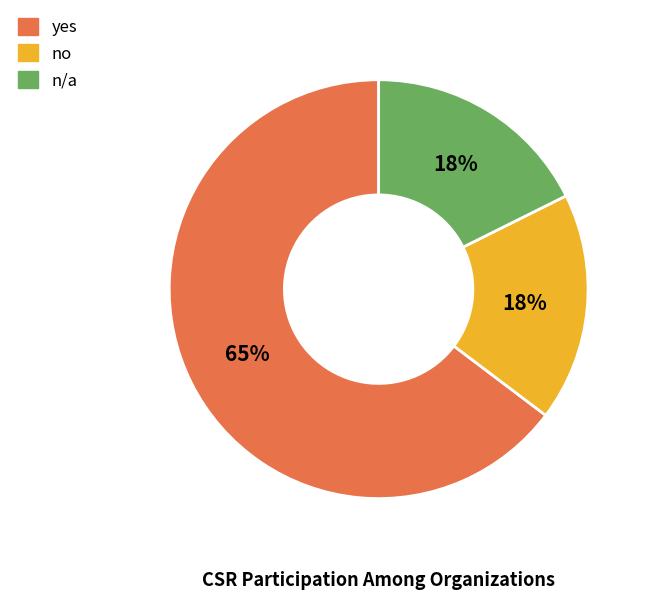

Count the number of slices in the pie.

3